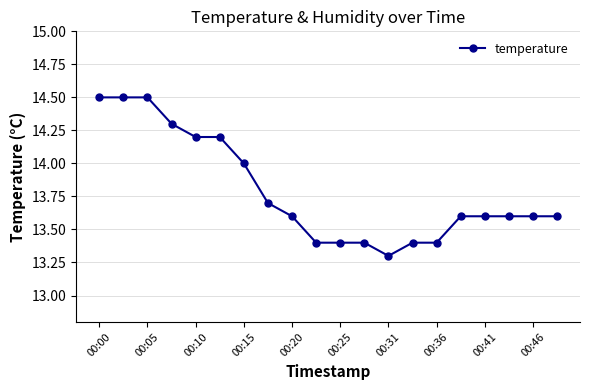

What is the maximum value shown in the chart?

14.5